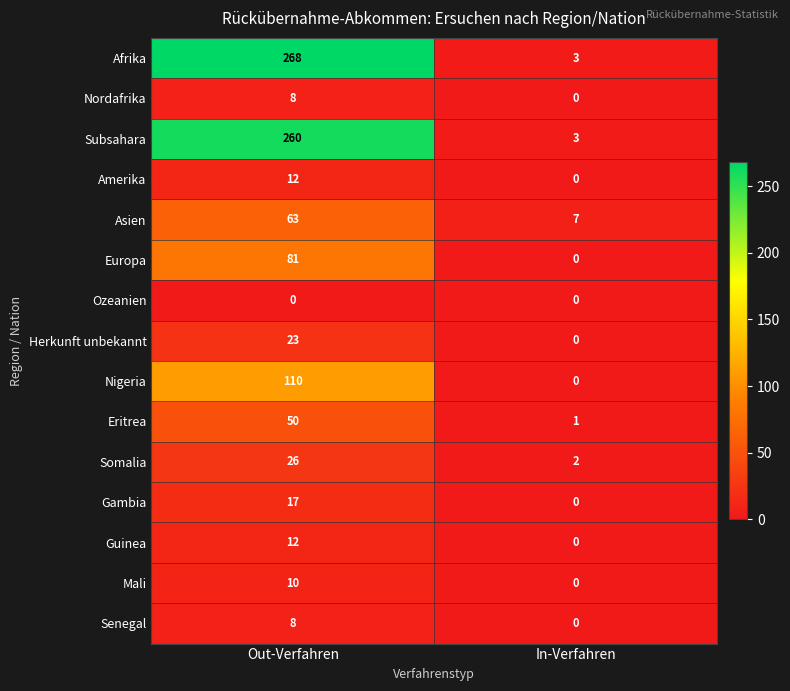

Between Out-Verfahren and In-Verfahren, which series saw the biggest shift?

Afrika